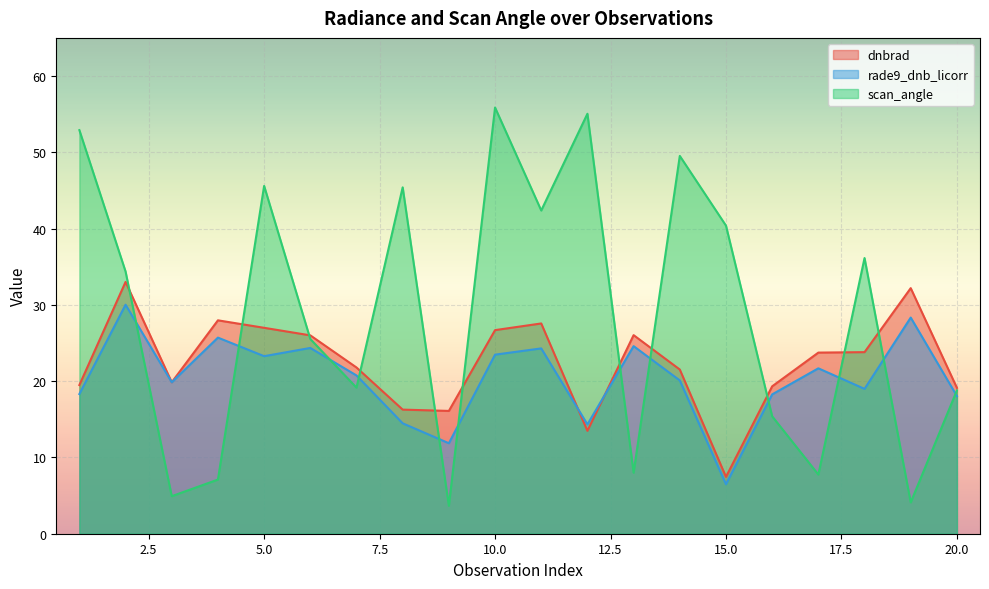

How many data points in dnbrad are above 23?

10